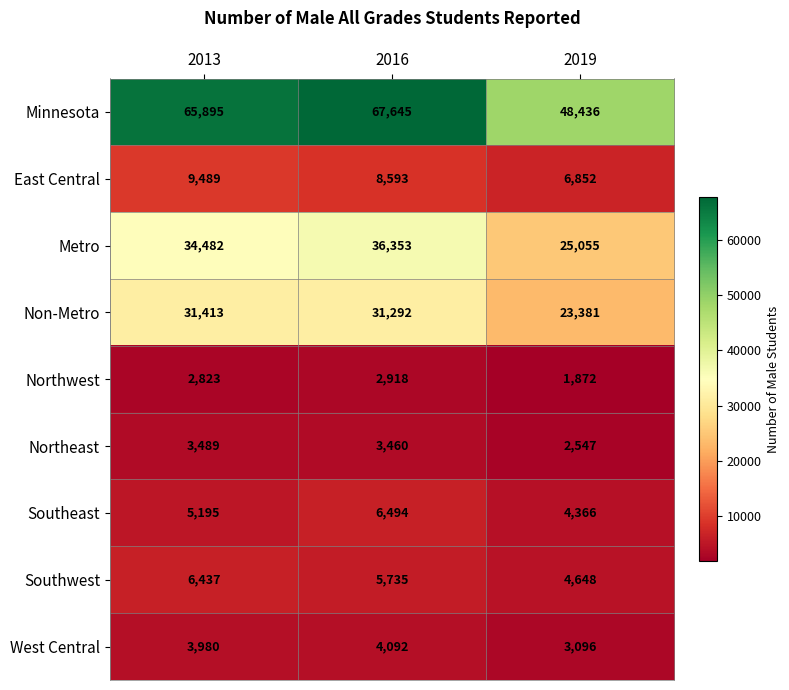

How many series are shown in this chart?

9